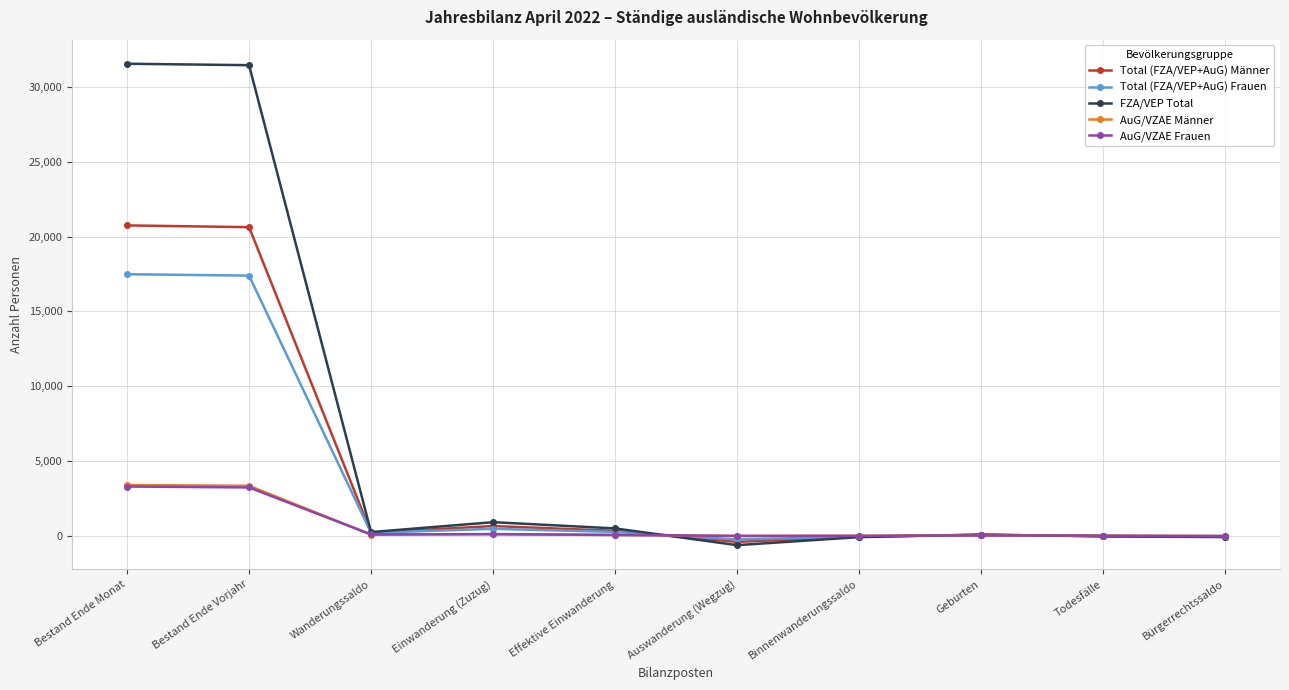

How many data points does each series have?

10